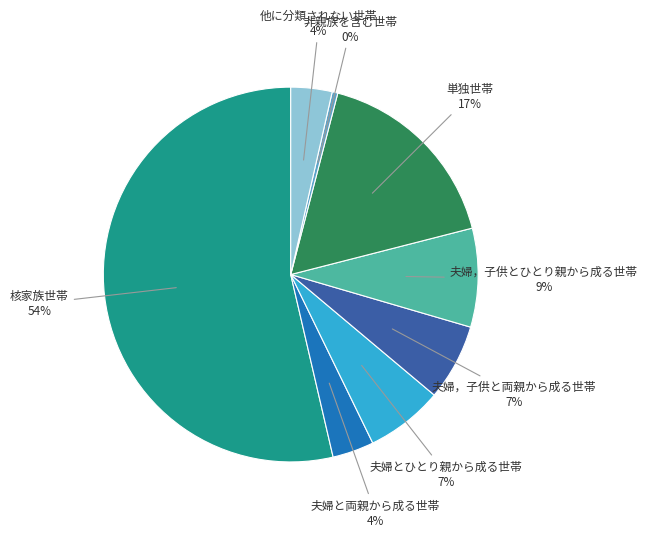

Which category has the biggest portion of the pie?

核家族世帯